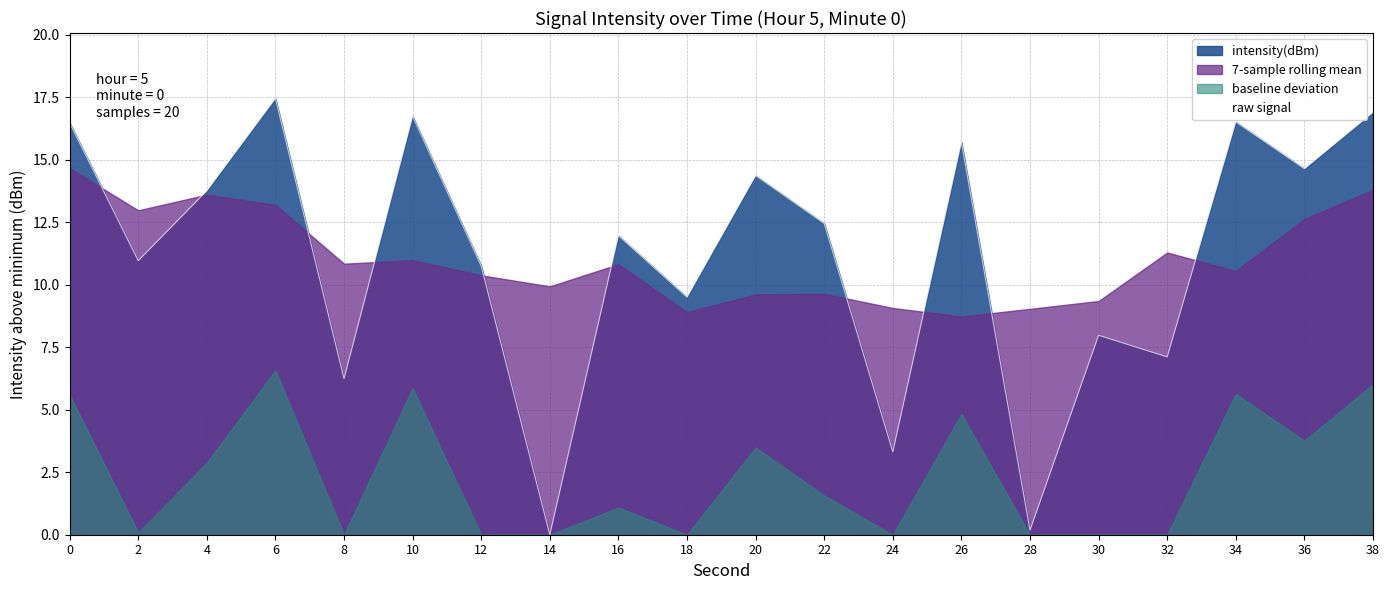

Count the number of categories in the chart.

20